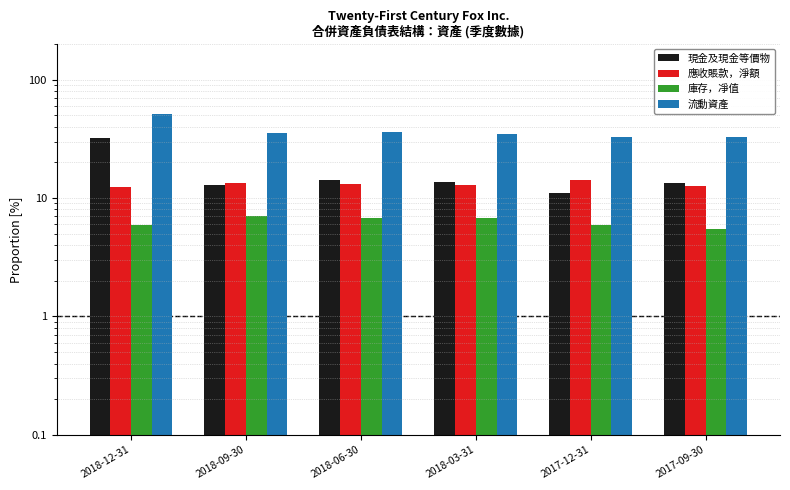

Reading right to left, extract all data points from this chart.

現金及現金等價物: 13.3	11.0	13.7	14.2	13.0	32.3
應收賬款，淨額: 12.7	14.3	12.8	13.2	13.4	12.3
庫存，凈值: 5.5	5.9	6.8	6.8	7.0	6.0
流動資產: 32.7	32.9	34.6	35.9	35.1	51.6